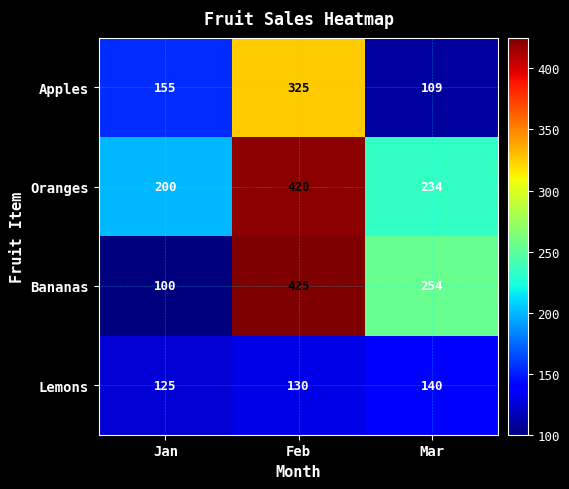

The Apples series shows 73 at Jan. True or false?

False